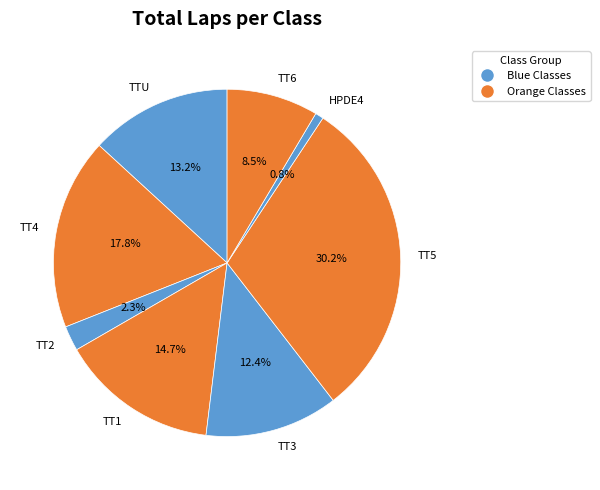

Rank the categories by value from highest to lowest.

TT5, TT4, TT1, TTU, TT3, TT6, TT2, HPDE4